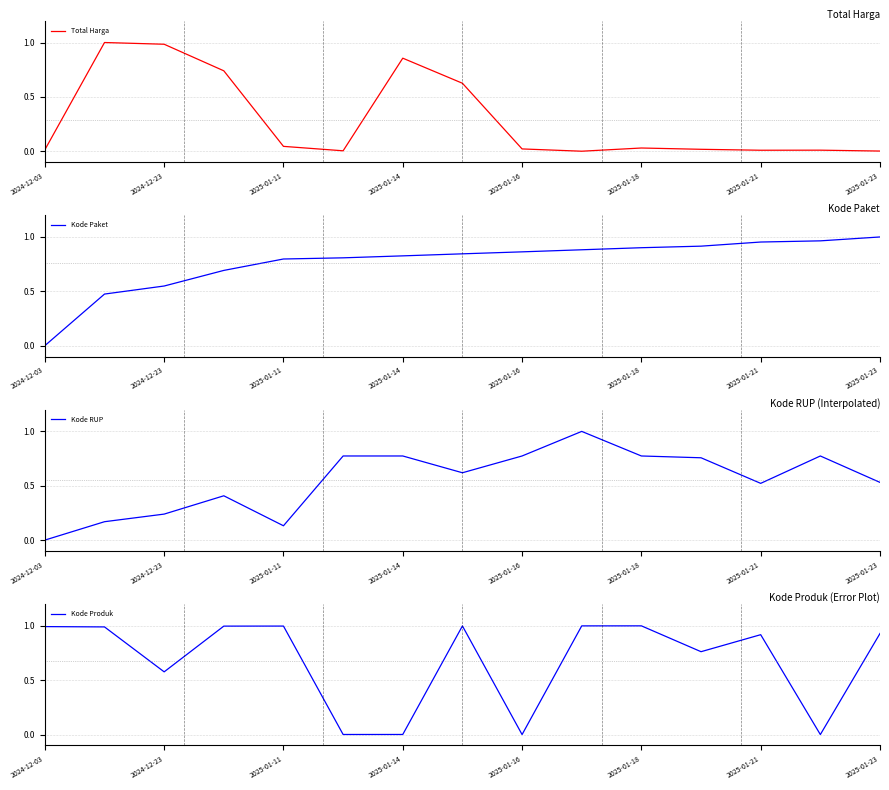

Does the chart have visible grid lines?

Yes